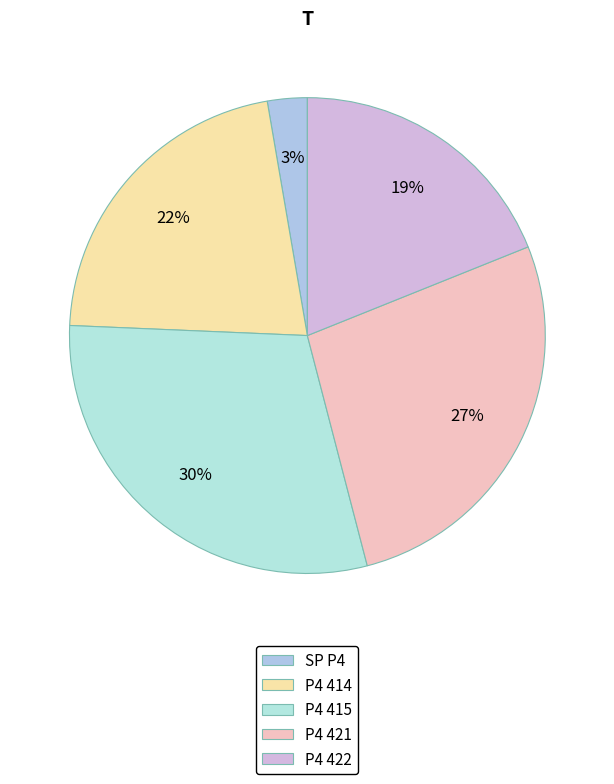

Is there any slice that represents more than half of the pie?

No